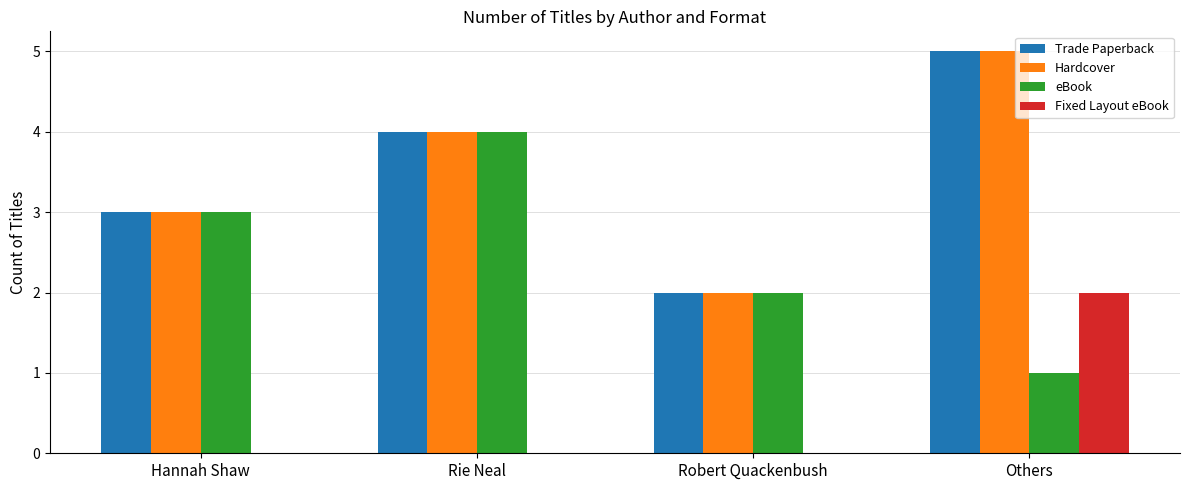

Does the chart contain stacked bars?

No